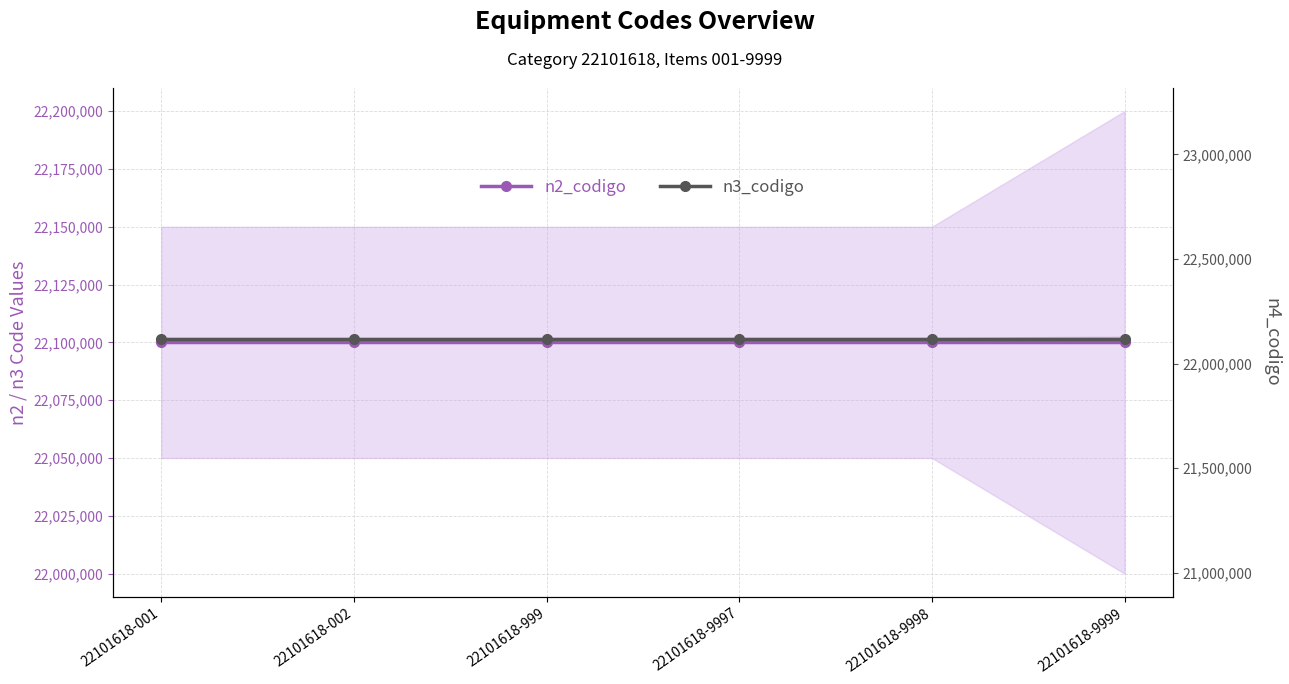

True or false: n4_codigo and n2_codigo cross at least once.

False